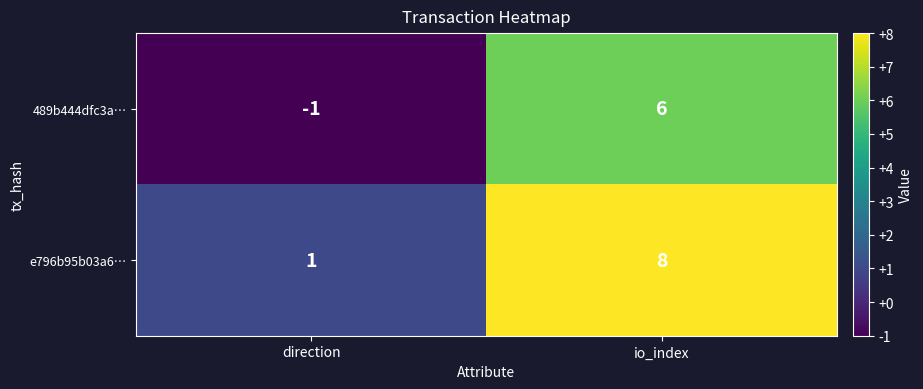

What is the difference between the 489b444dfc3a… values at direction and io_index?

7